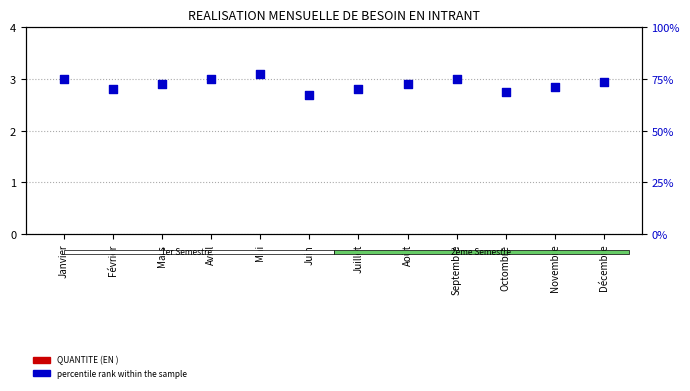

Is the value of QUANTITE (EN ) at Juin greater than the value of percentile rank within the sample at Mai?

No